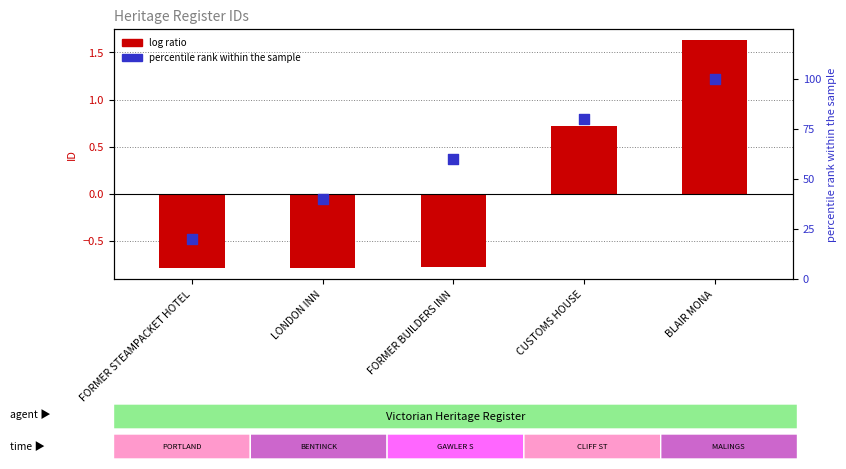

Is the value of log ratio (ID scaled) at FORMER BUILDERS INN greater than the value of percentile rank within the sample at BLAIR MONA?

No